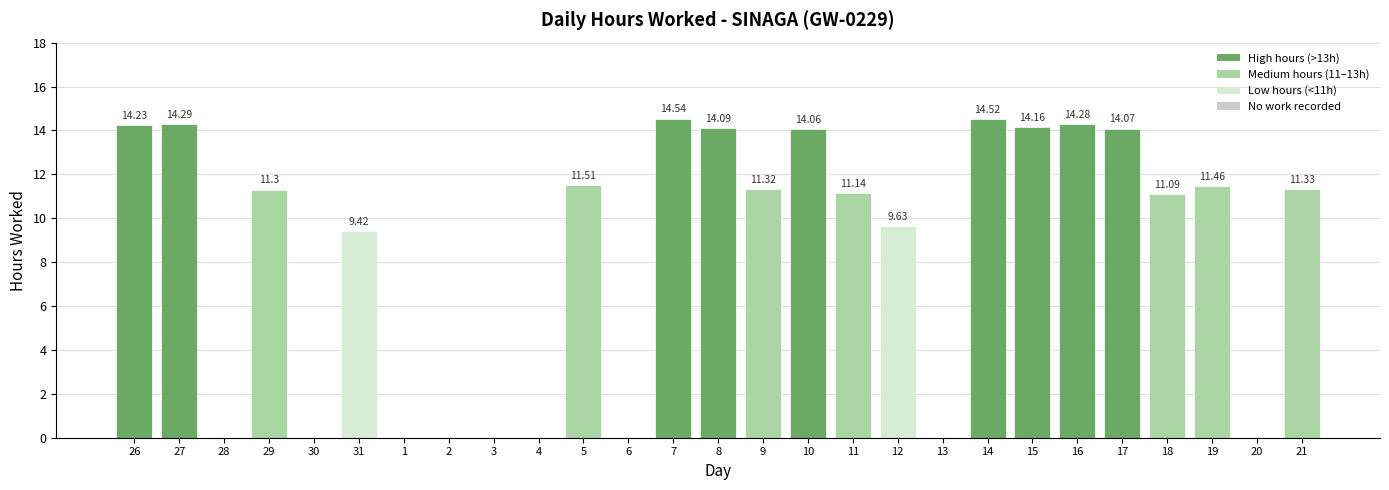

What is the sum of the values at 1 and 7?

14.5